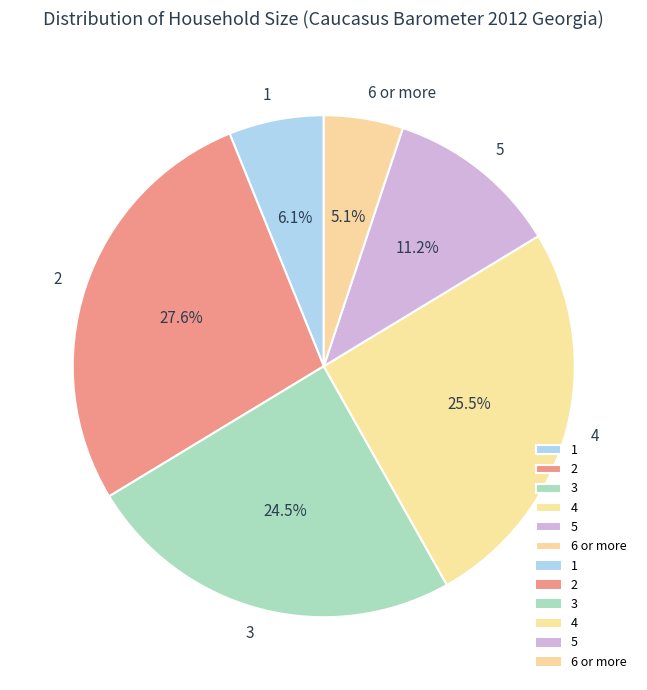

What is the ratio of the value at 1 to the value at 4?

0.2